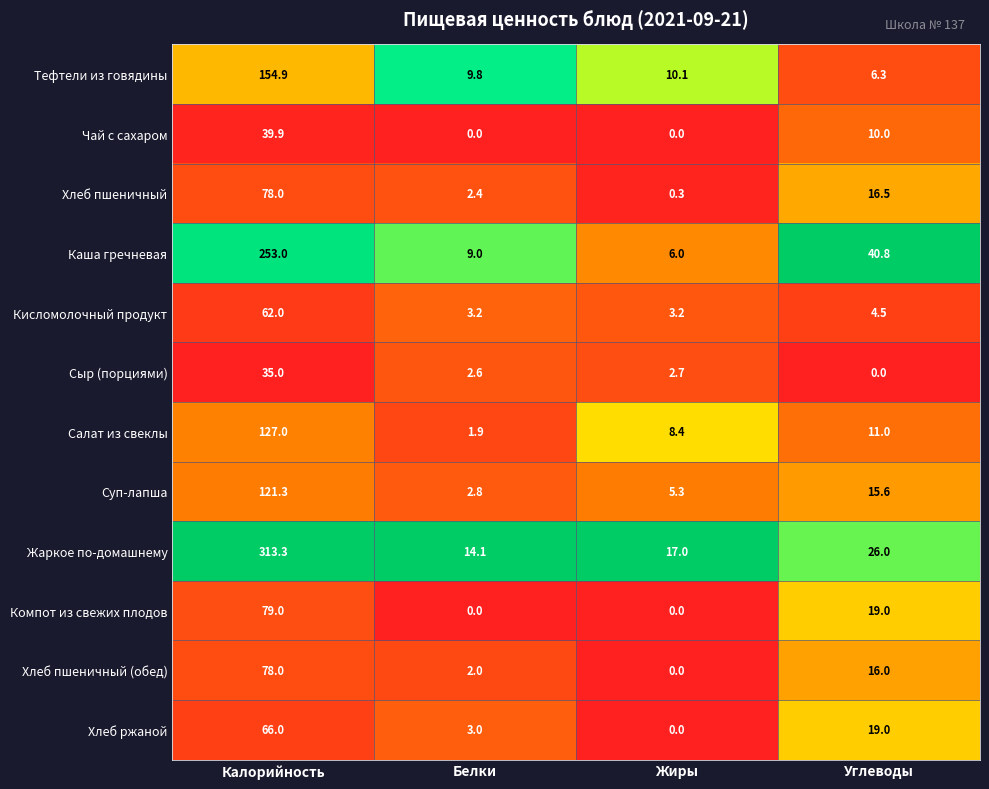

At which category is the sum across all series the highest?

Калорийность